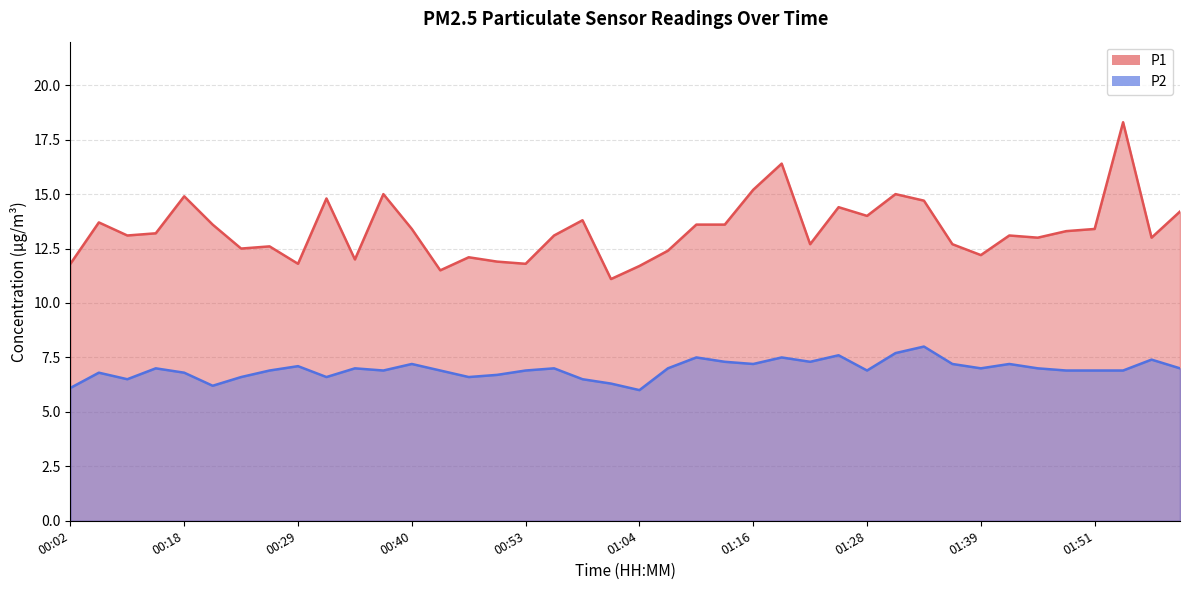

Where is the first local minimum for P1?

00:08